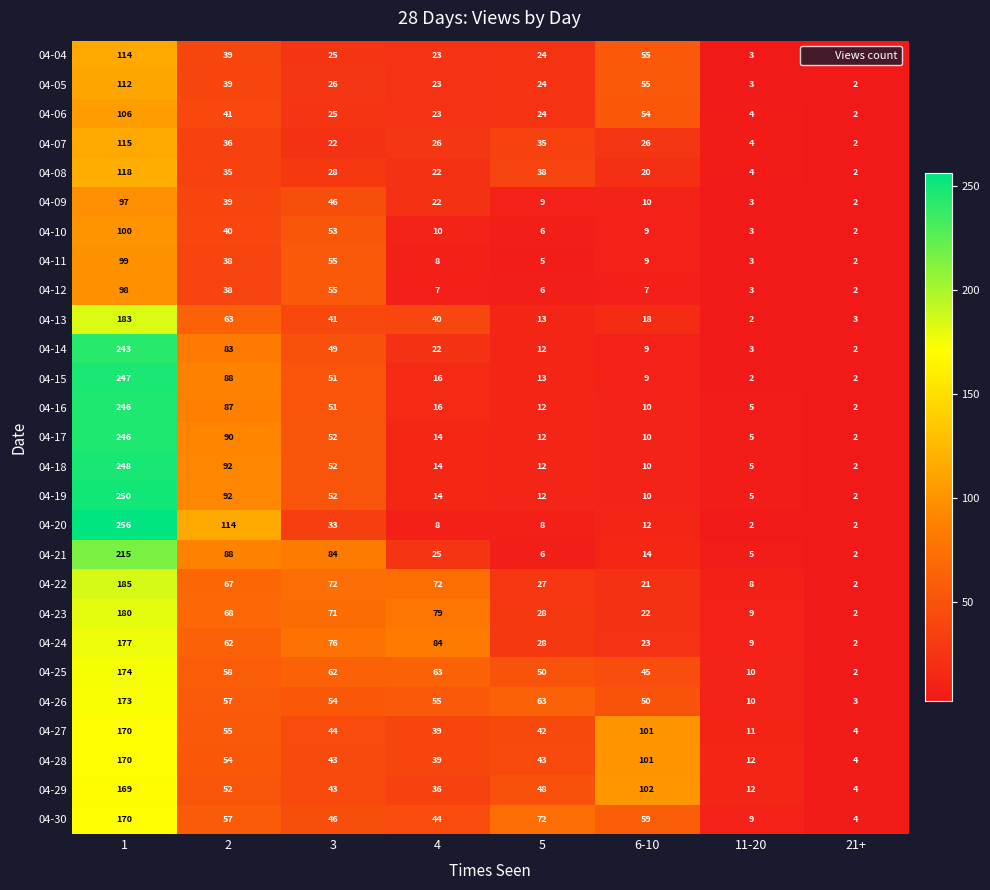

The value of 04-09 at 11-20 is 3. True or false?

True